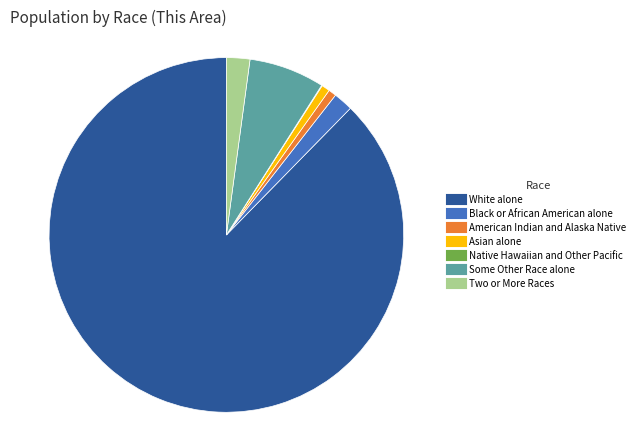

Which category accounts for the majority?

White alone